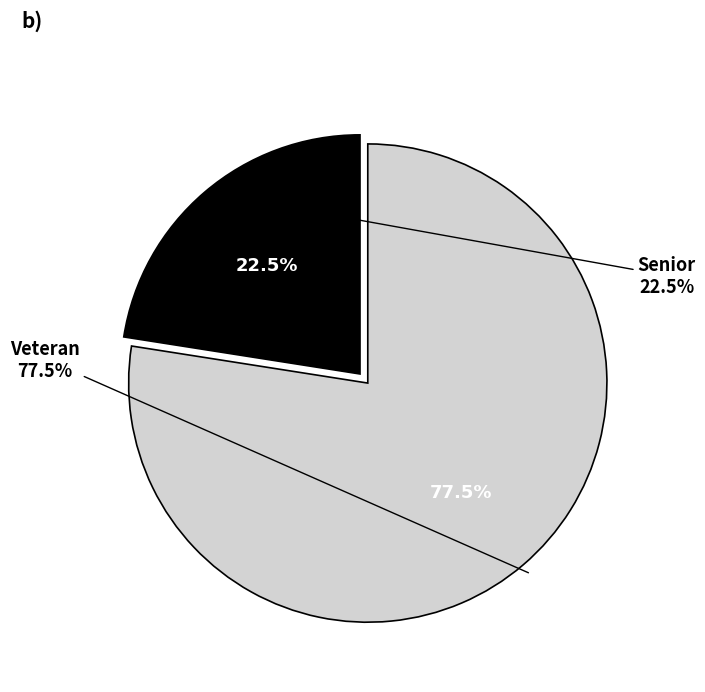

Is there a majority slice in this chart?

Yes